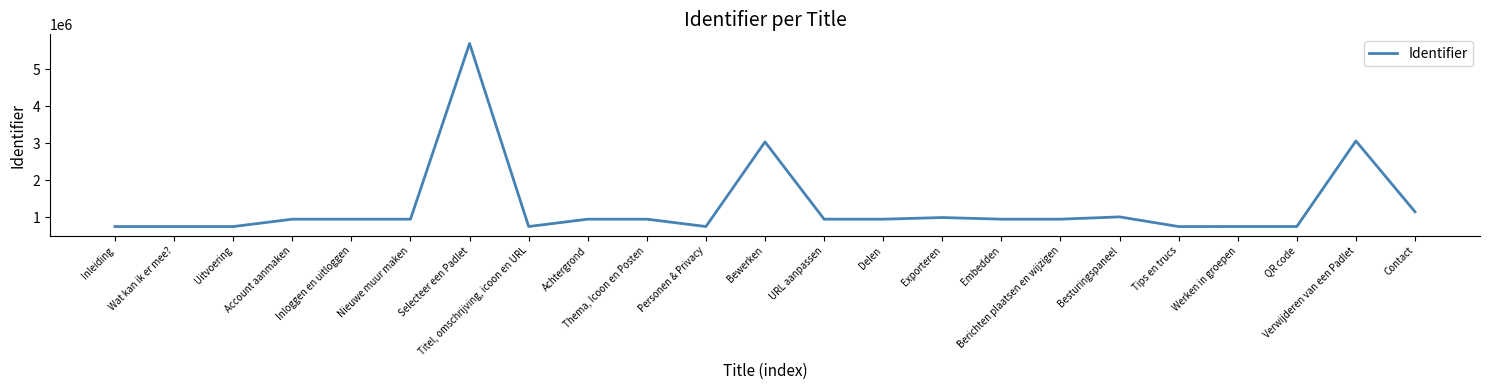

List the labels in order of value, smallest first.

Inleiding, Wat kan ik er mee?, Uitvoering, Tips en trucs, Titel, omschrijving, icoon en URL, Personen & Privacy, Werken in groepen, QR code, Account aanmaken, Inloggen en uitloggen, Nieuwe muur maken, Achtergrond, Thema, Icoon en Posten, URL aanpassen, Delen, Embedden, Berichten plaatsen en wijzigen, Exporteren, Besturingspaneel, Contact, Bewerken, Verwijderen van een Padlet, Selecteer een Padlet